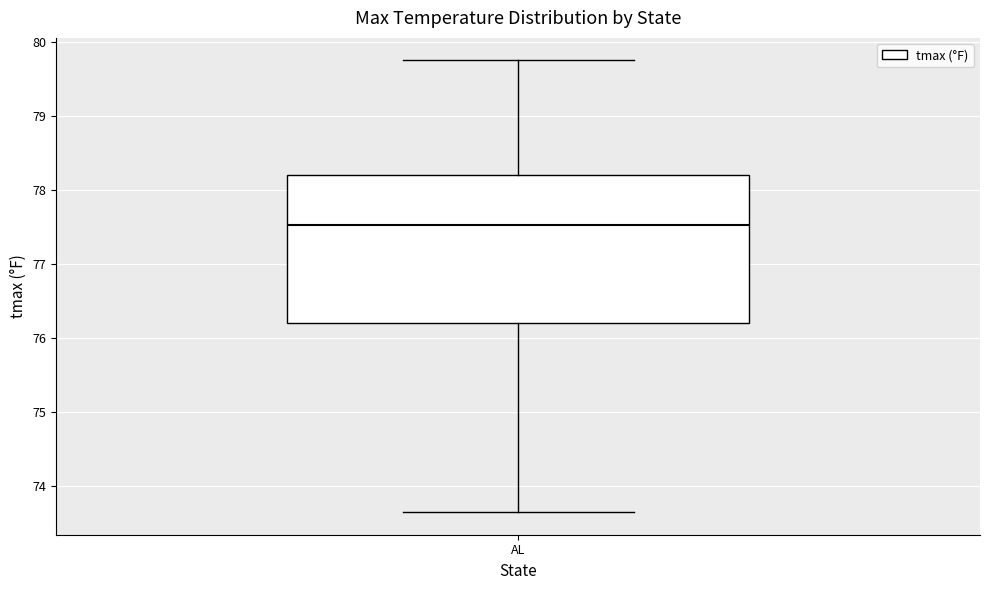

Transcribe this box plot: give where the median line is, the range the box spans, and where the two whiskers end, as read against the y-axis. The values are not printed on the chart, so give them approximately, as read against the axis.

median 77.5, box 76.2 to 78.2, whiskers 73.6 to 79.7